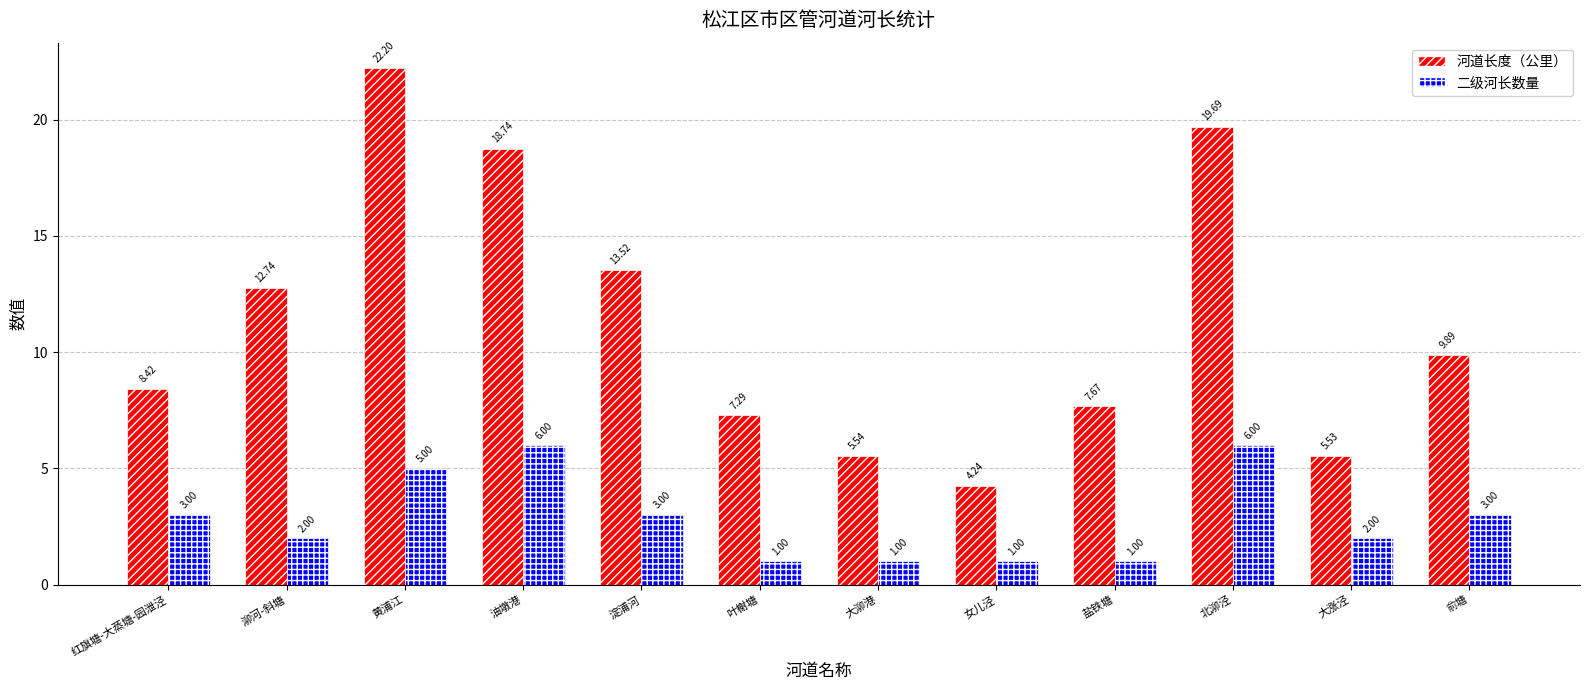

Rank the series at 大涨泾 from lowest to highest value.

二级河长数量, 河道长度（公里）